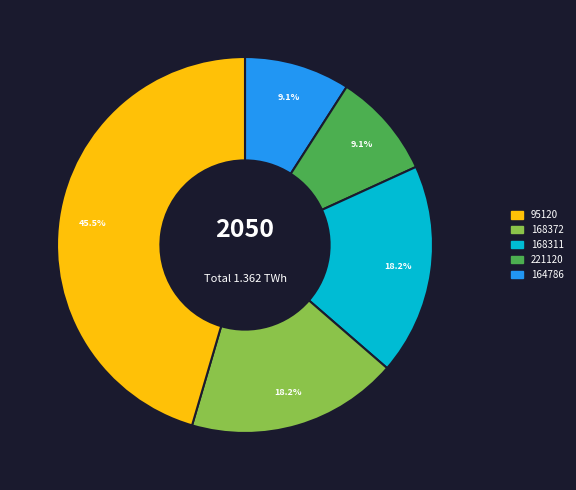

Does any single category account for the majority?

No